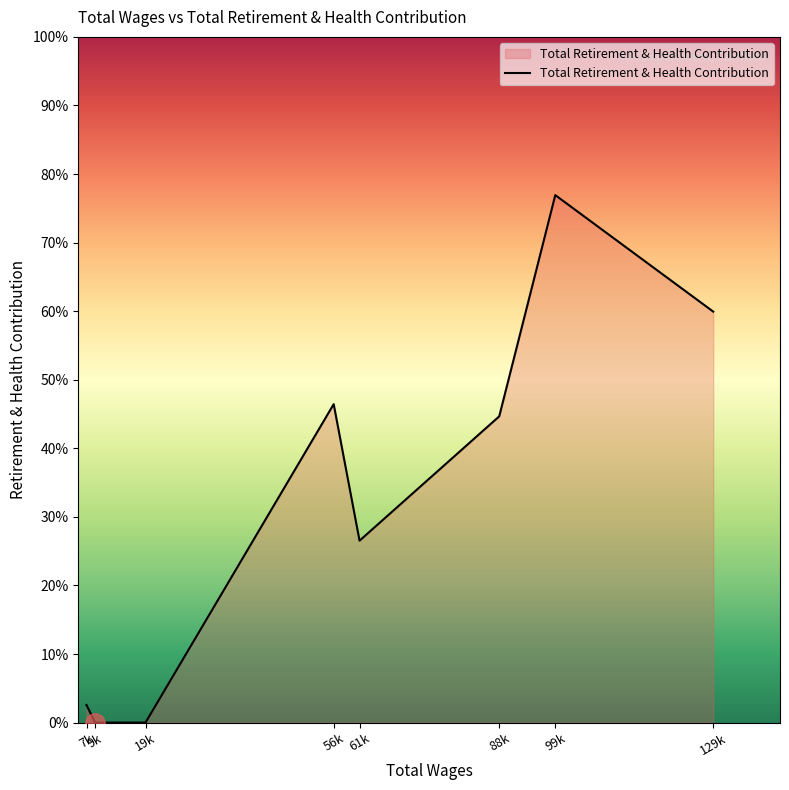

Is this an area chart (filled region under the line)?

Yes